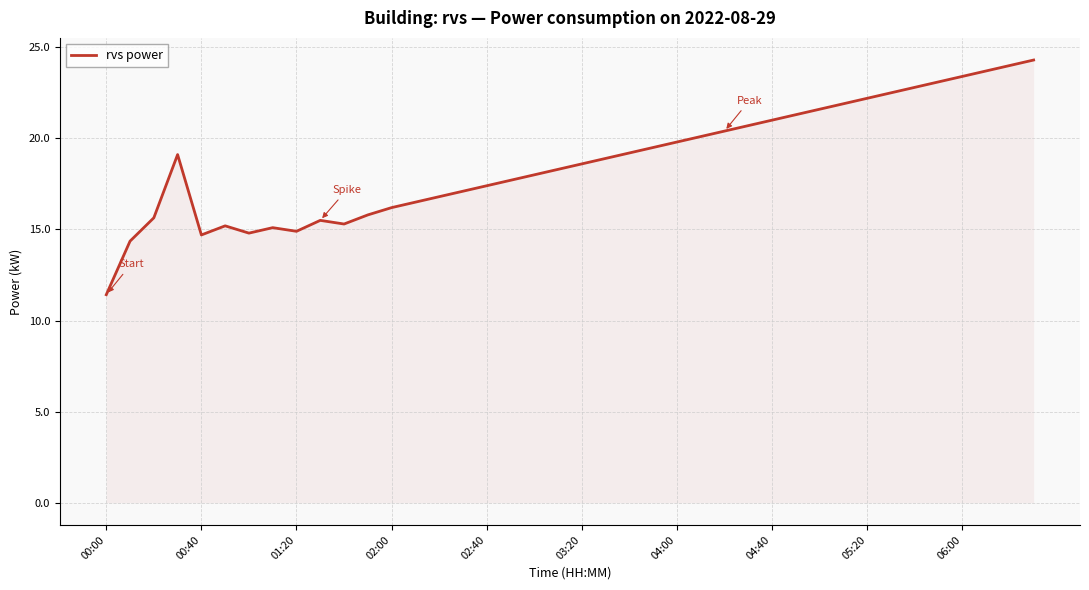

What is the maximum value shown in the chart?

24.3